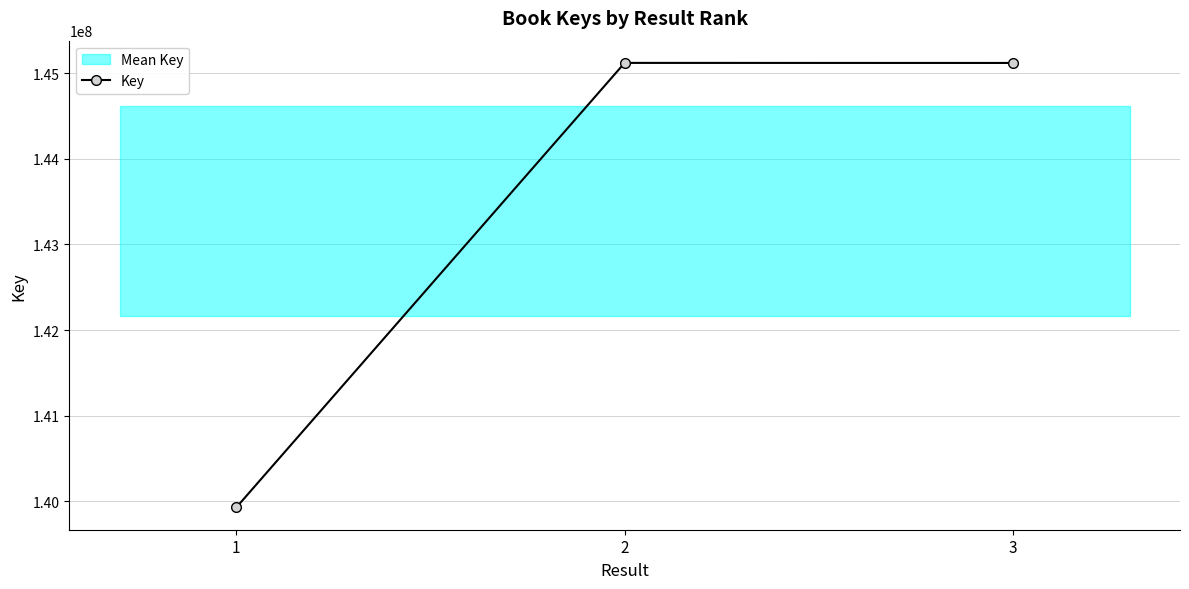

What is the maximum value shown in the chart?

145119170